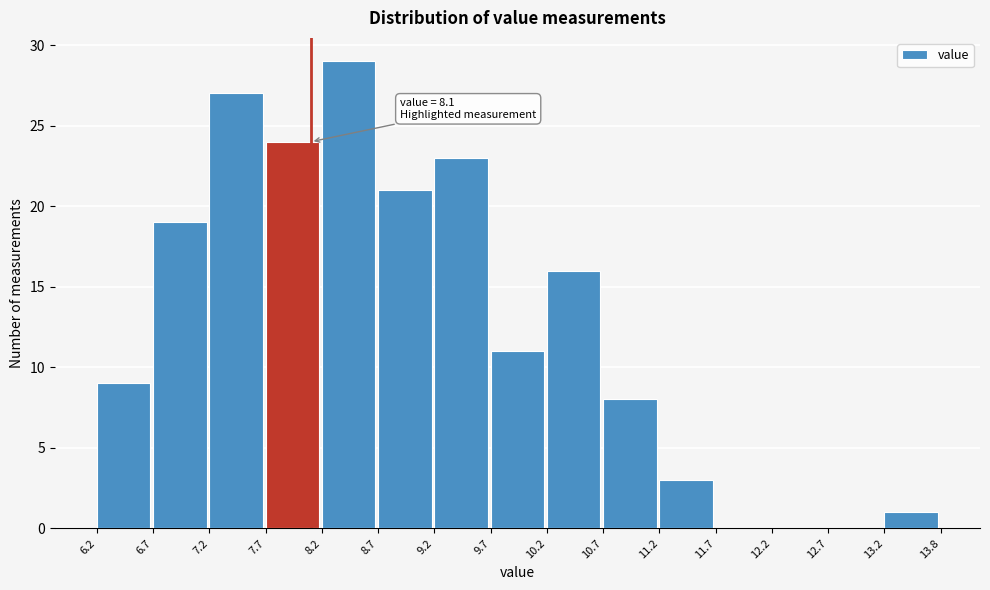

Over which range of the x-axis is the bar tallest?

8.2 to 8.7